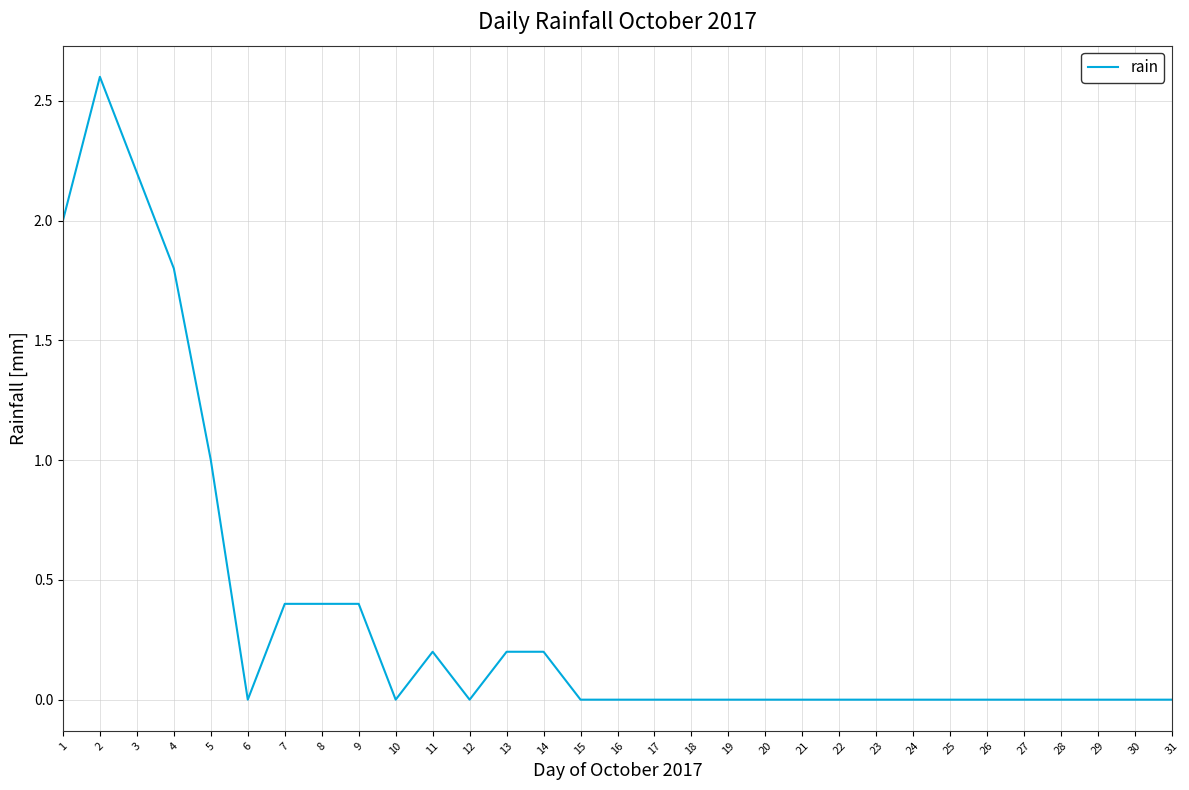

What is the change in value from 1 to 16?

-2.0